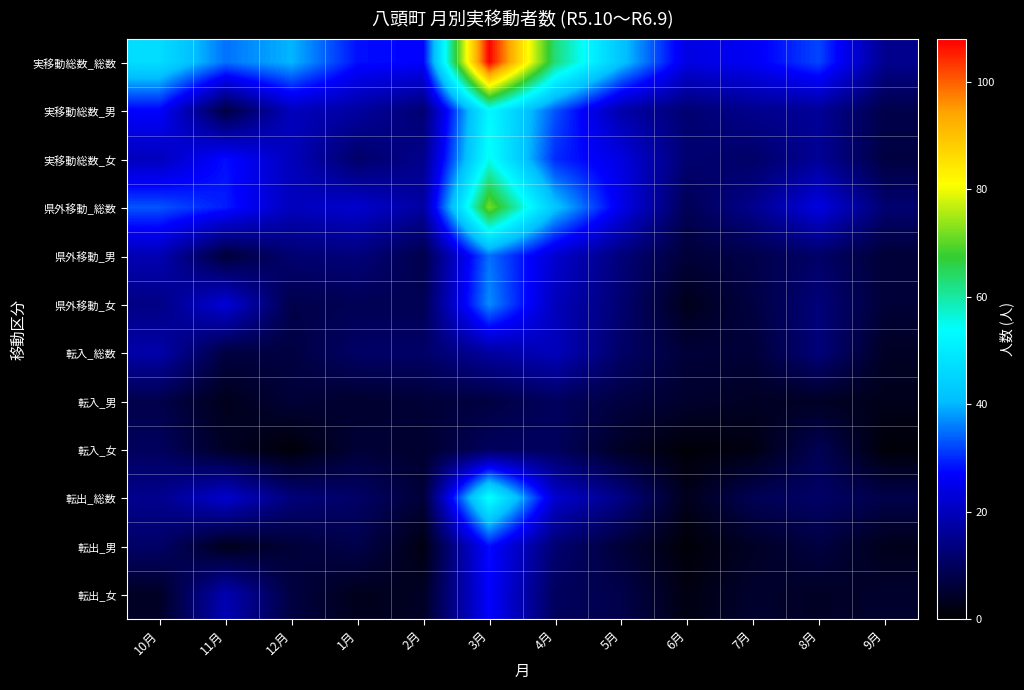

Which has a higher value, 10月 or 12月?

10月